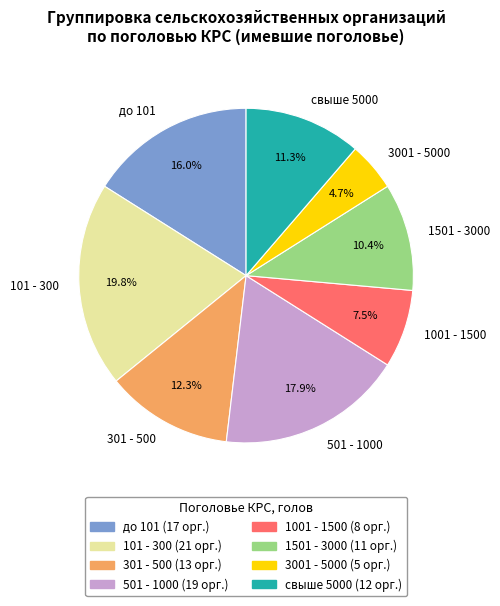

Rank the categories by value from lowest to highest.

3001 - 5000, 1001 - 1500, 1501 - 3000, свыше 5000, 301 - 500, до 101, 501 - 1000, 101 - 300